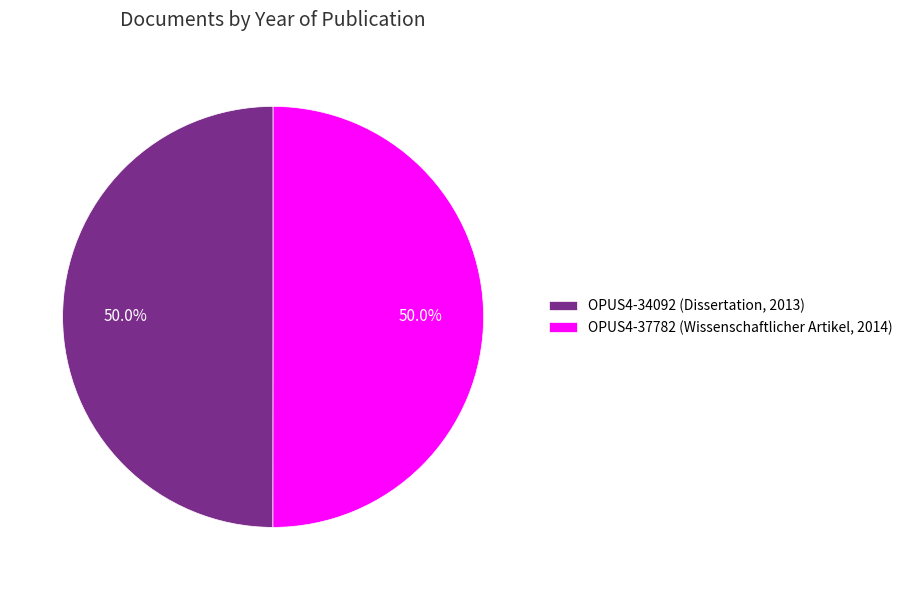

Do OPUS4-34092 (Dissertation, 2013) and OPUS4-37782 (Wissenschaftlicher Artikel, 2014) together represent more than half of the pie?

Yes